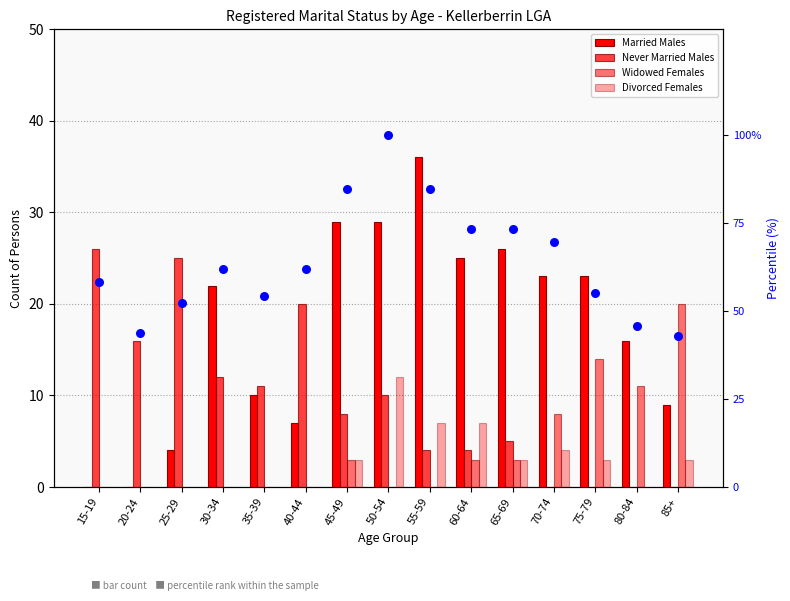

Which series contains the lowest Y value?

Married Males